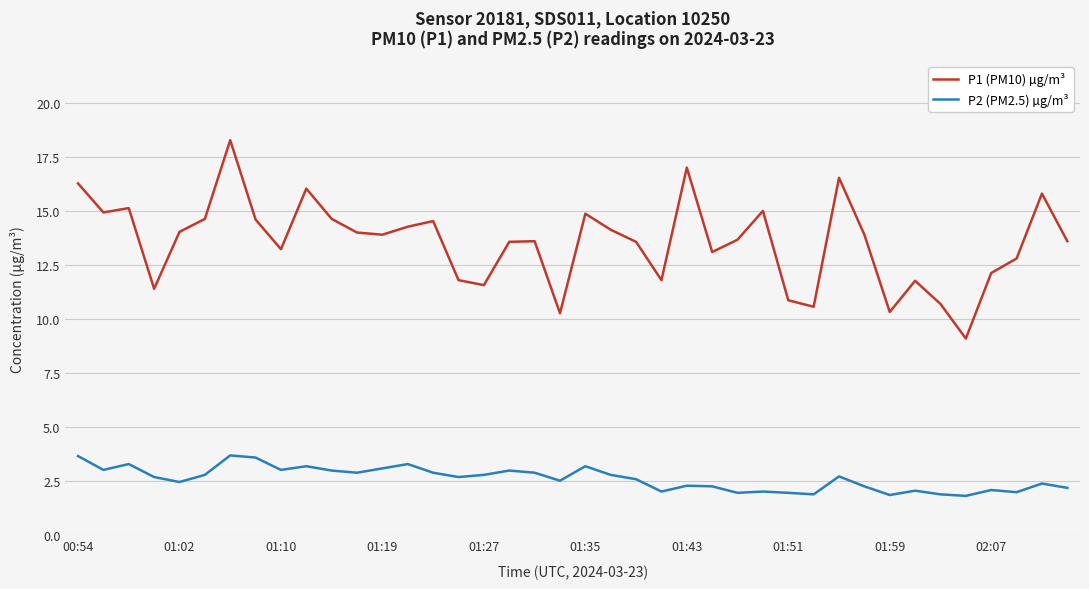

Does the chart display data point markers on the line(s)?

No